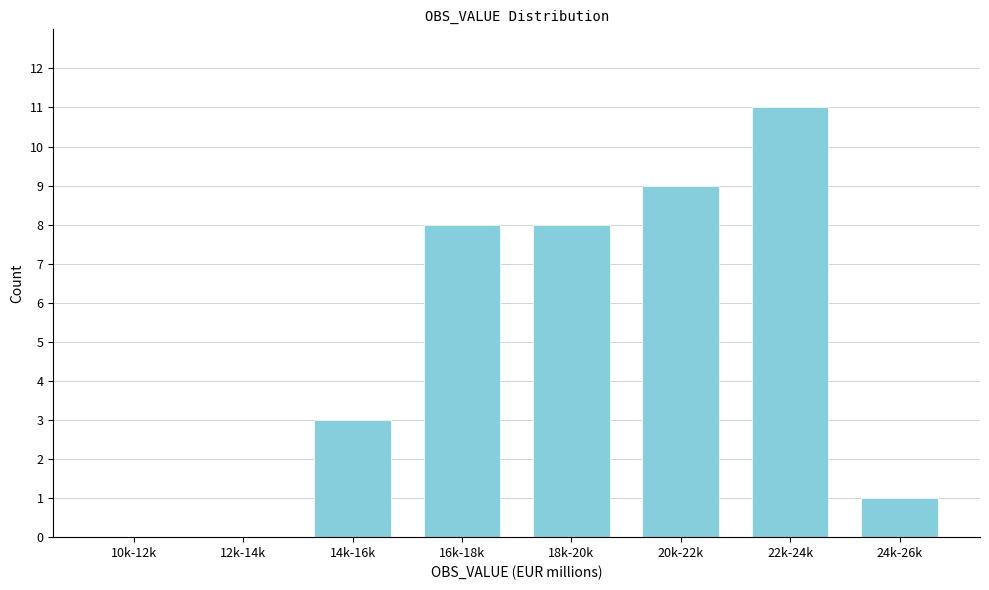

Reading left to right, extract all data points from this chart.

10k-12k=0	12k-14k=0	14k-16k=3	16k-18k=8	18k-20k=8	20k-22k=9	22k-24k=11	24k-26k=1